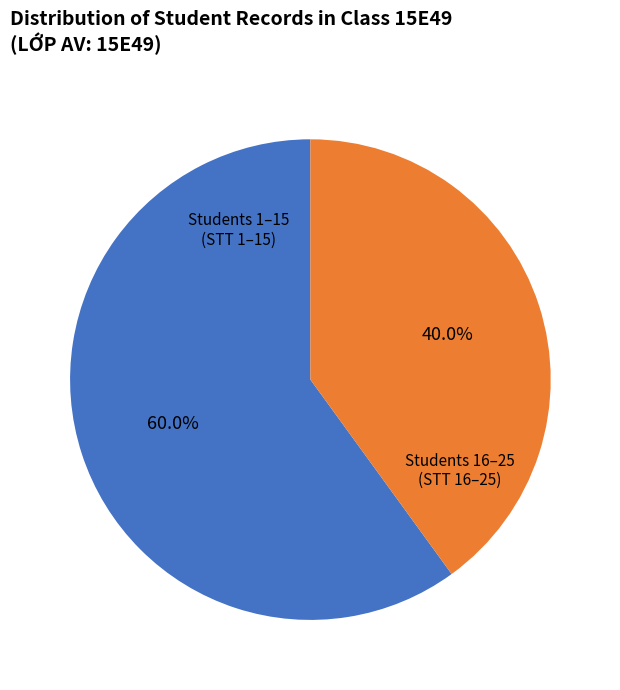

Is there any slice that represents more than half of the pie?

Yes